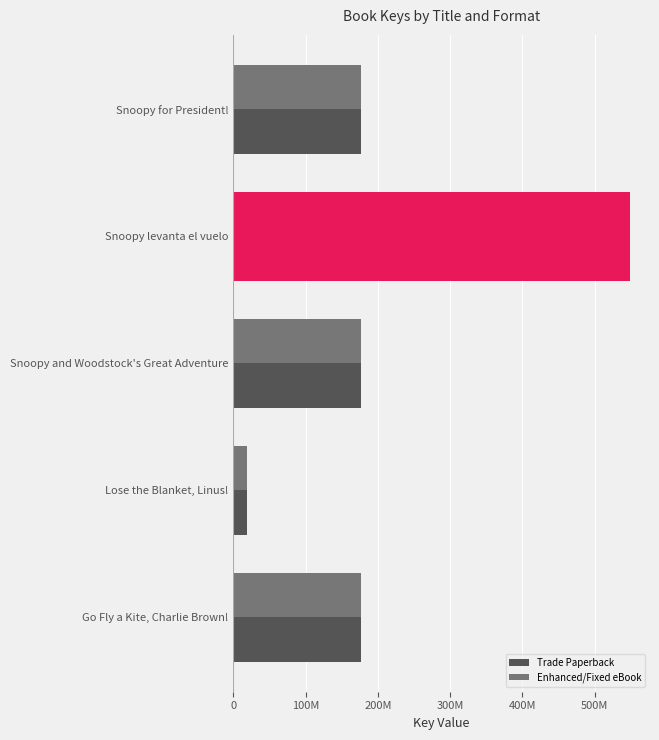

What position from the left is Snoopy and Woodstock's Great Adventure?

3